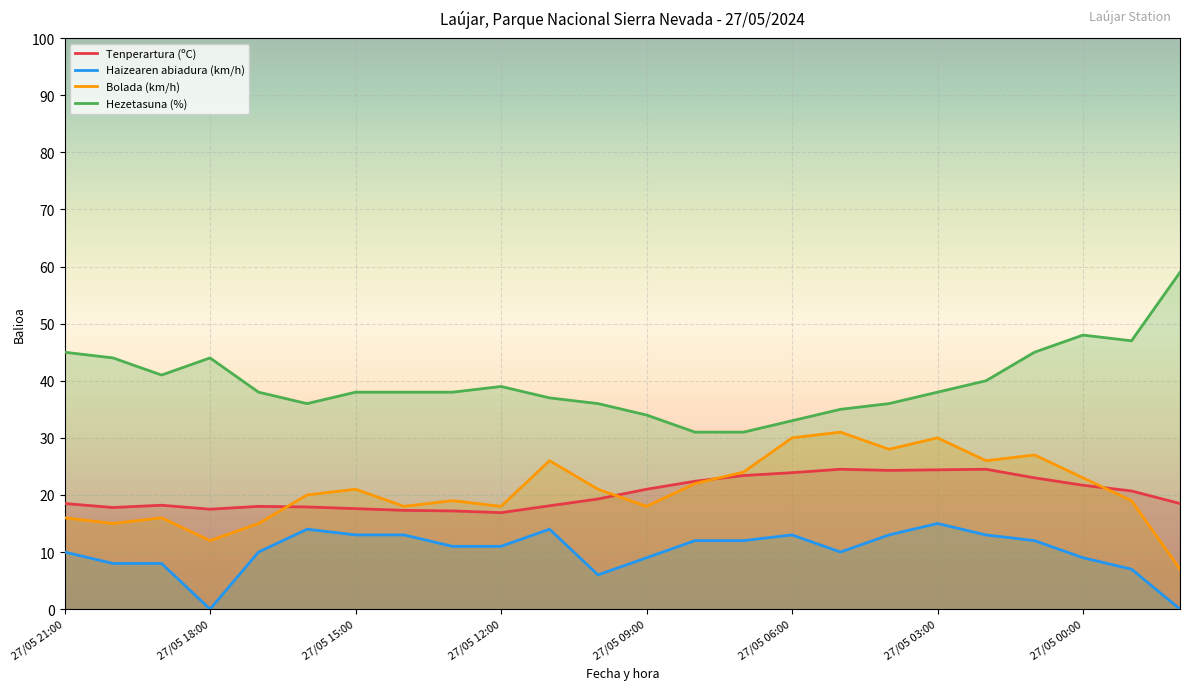

What is the difference between the Tenperartura (ºC) values at 26/05 22:00 and 27/05 06:00?

5.4